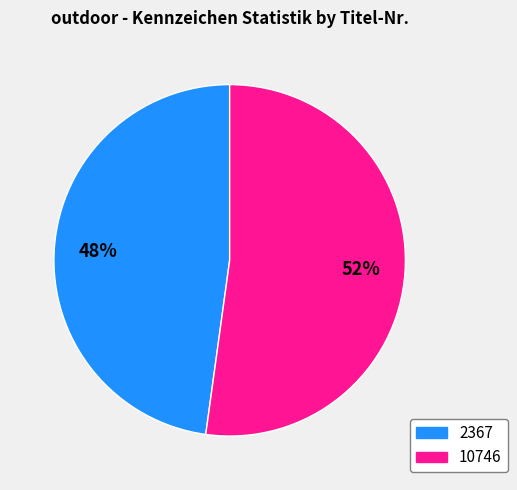

Which category accounts for the majority?

10746